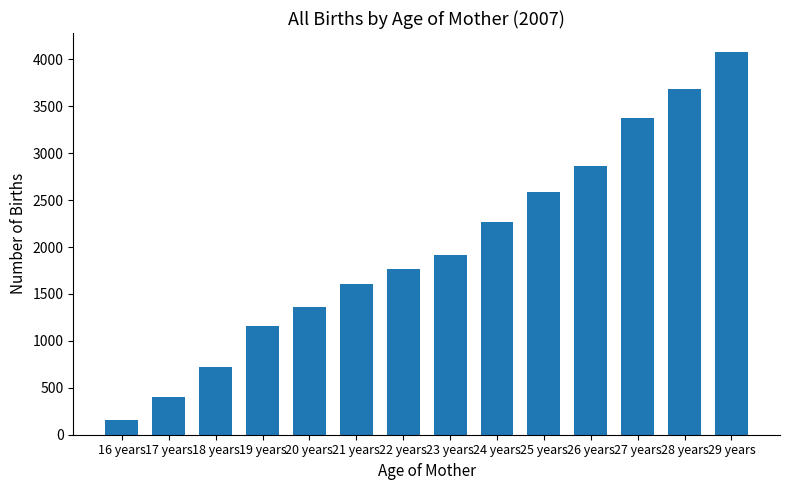

What is the label of the 11th bar from the right?

19 years